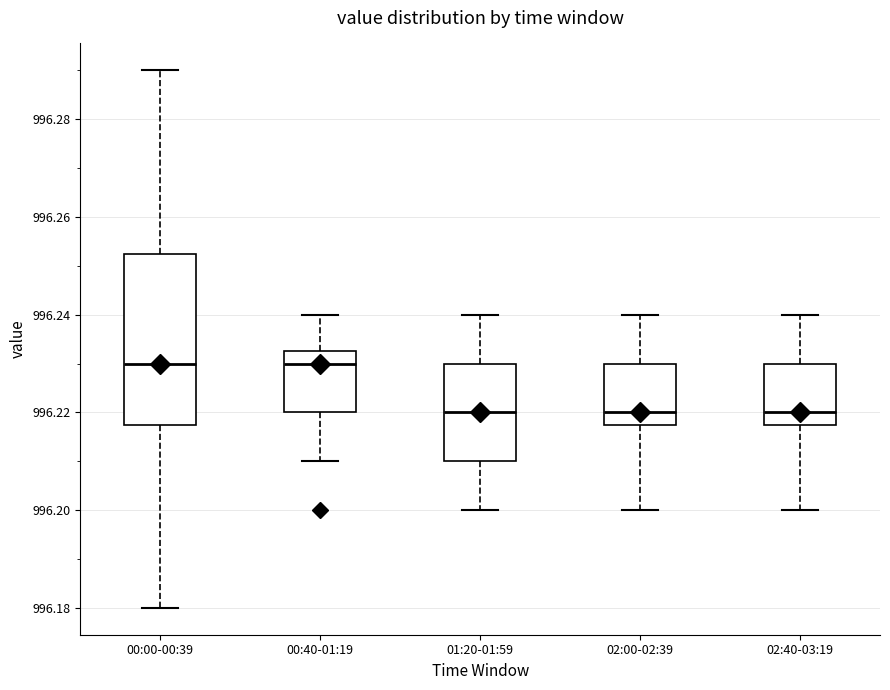

Where is the upper edge of the box for 01:20-01:59 on the y-axis? The values are not printed on the chart, so give them approximately, as read against the axis.

996.230